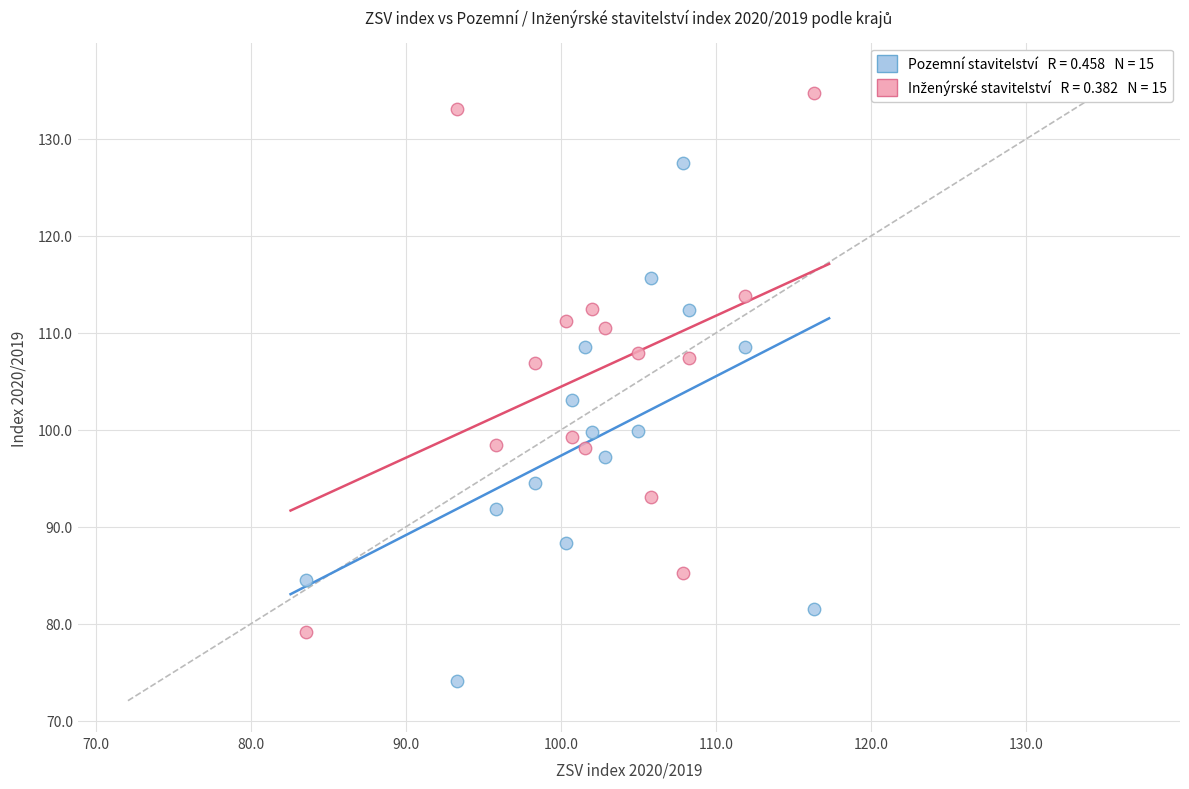

Across all data points, what is the range of X values (max minus min)?

32.7